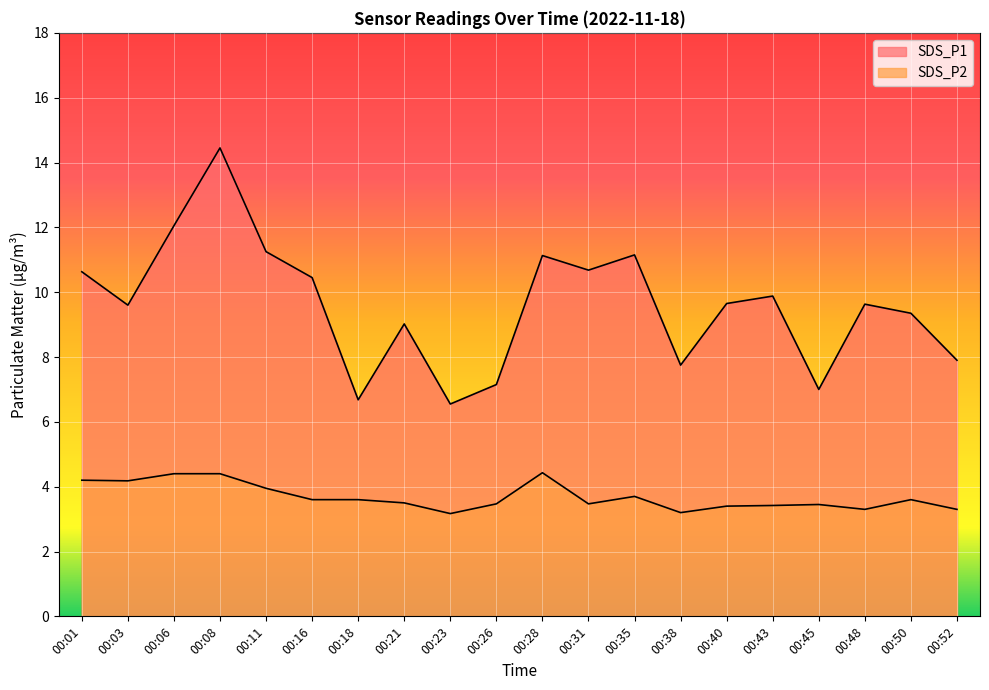

Reading right to left, list all the values displayed in this chart.

SDS_P1: 7.9	9.3	9.6	7.0	9.9	9.7	7.8	11.2	10.7	11.1	7.2	6.5	9.0	6.7	10.4	11.2	14.4	12.1	9.6	10.6
SDS_P2: 3.3	3.6	3.3	3.5	3.4	3.4	3.2	3.7	3.5	4.4	3.5	3.2	3.5	3.6	3.6	4.0	4.4	4.4	4.2	4.2